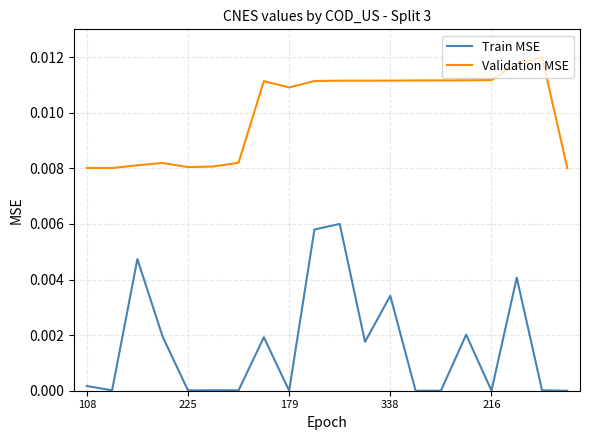

True or false: Validation MSE and Train MSE cross at least once.

False